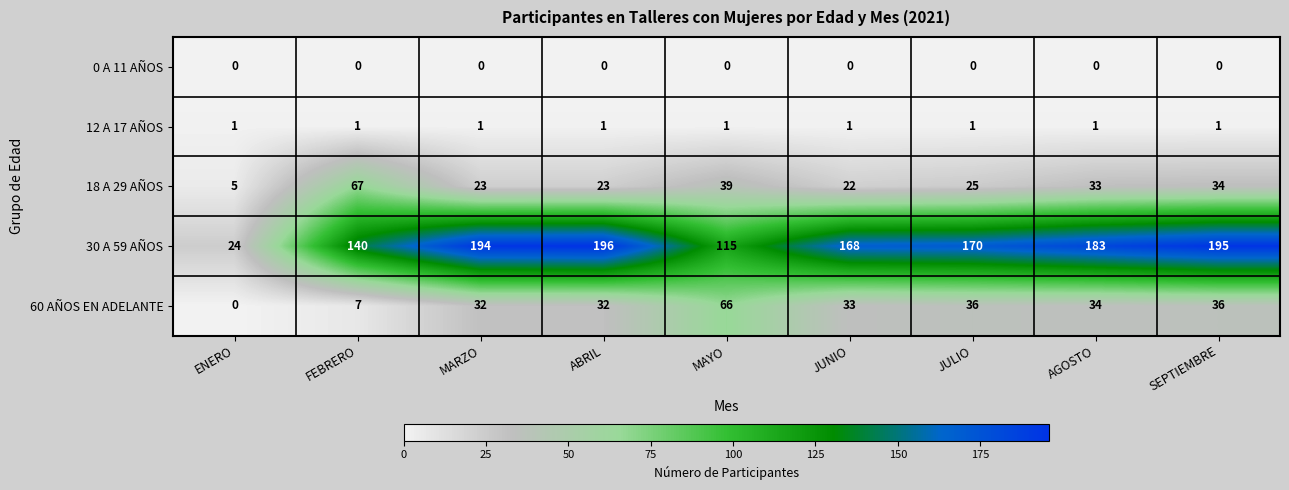

What is the difference between the highest and lowest values at JULIO?

170